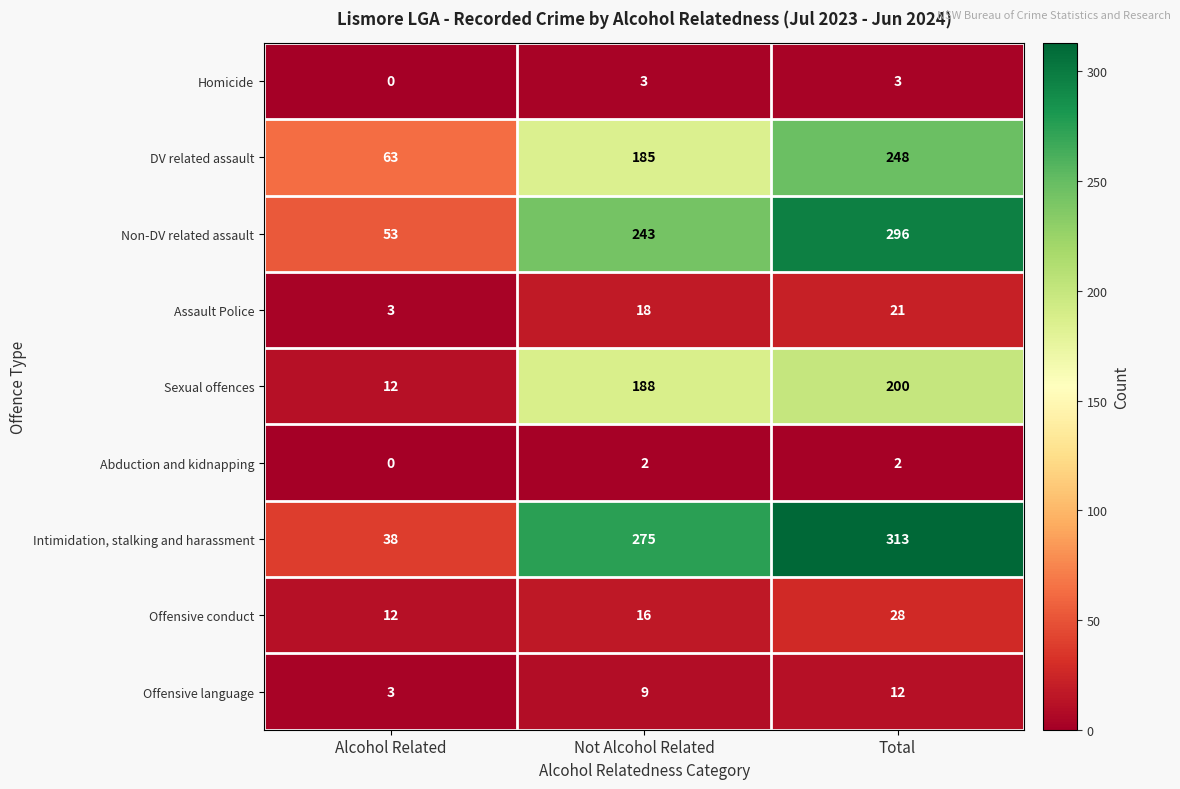

Is it true that Sexual offences equals 81 at Total?

False